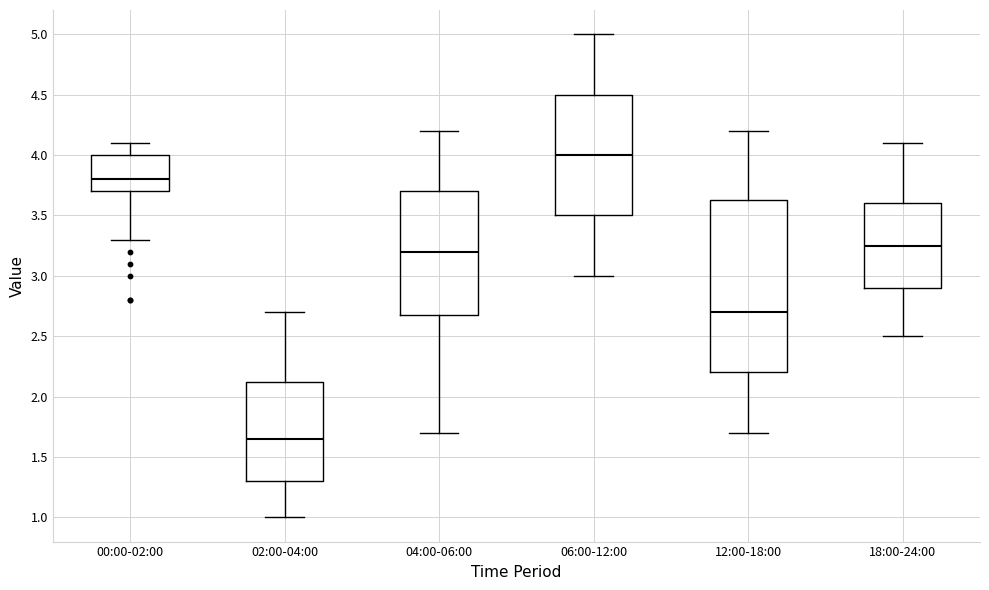

Comparing the boxes themselves (not the whiskers), which one is the tallest?

12:00-18:00